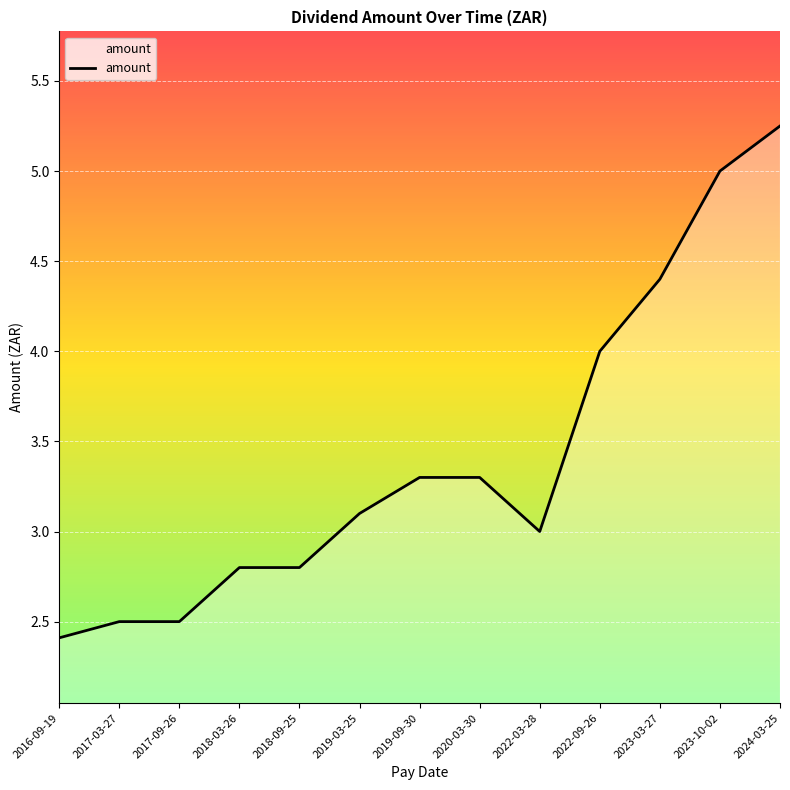

The chart shows a value of 5.5 at 2022-09-26. True or false?

False